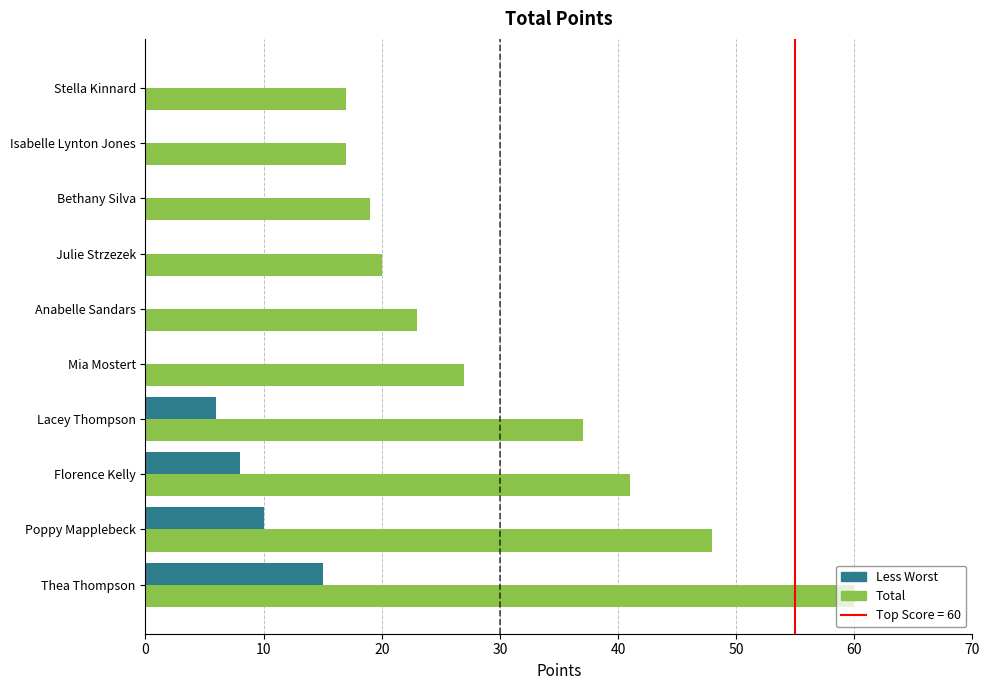

Which category has the highest value in the Less Worst series?

Thea Thompson